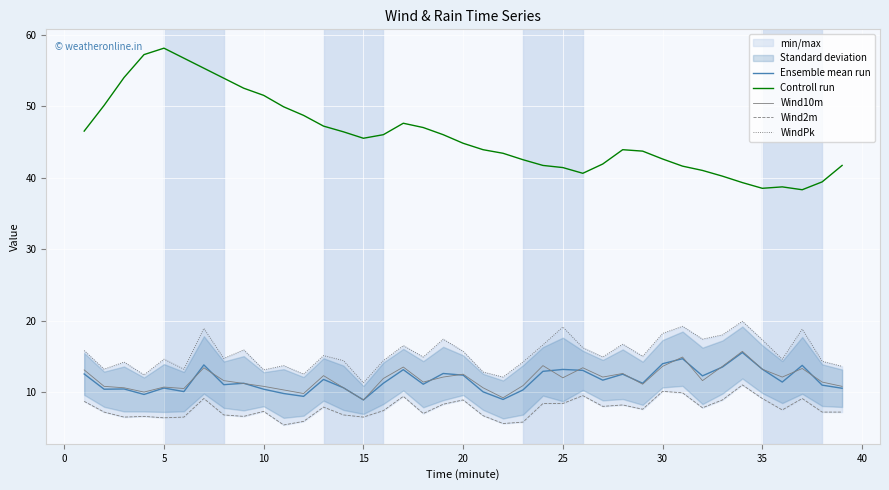

How many values in the Controll run series exceed 44?

20